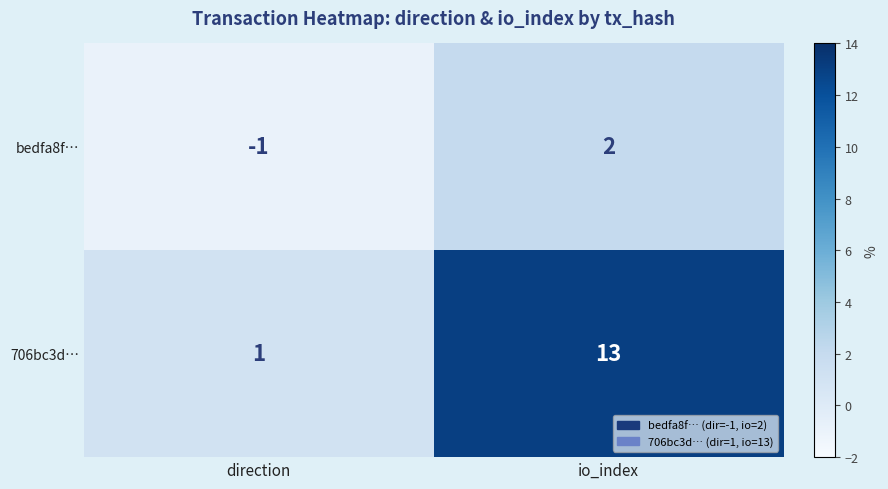

At which label is 706bc3d… closest to 7?

direction